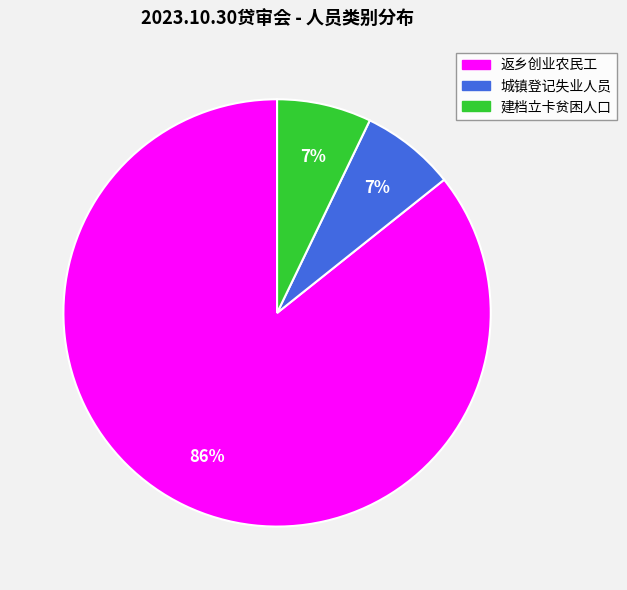

Is the sum of 建档立卡贫困人口 and 城镇登记失业人员 greater than half?

No